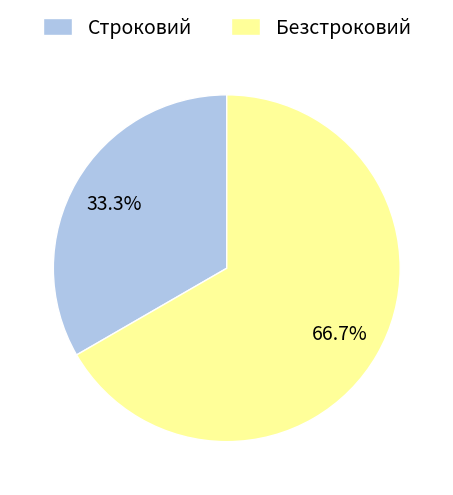

What percentage is the Безстроковий slice, to the nearest percent?

67%